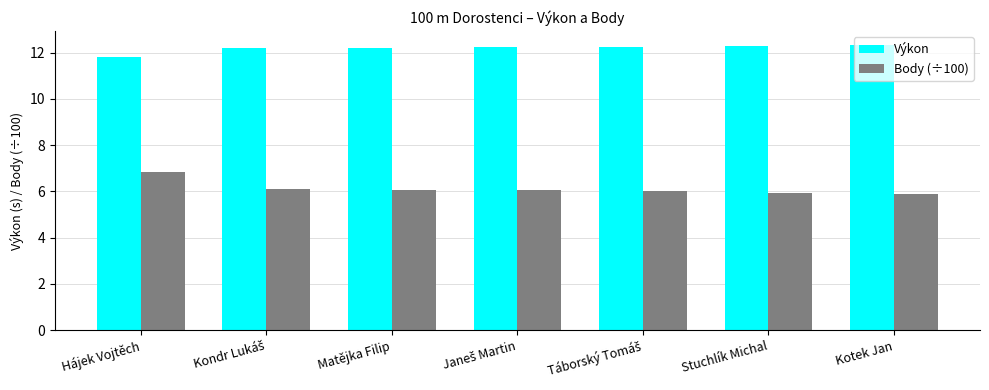

How many bars are there in each group?

2